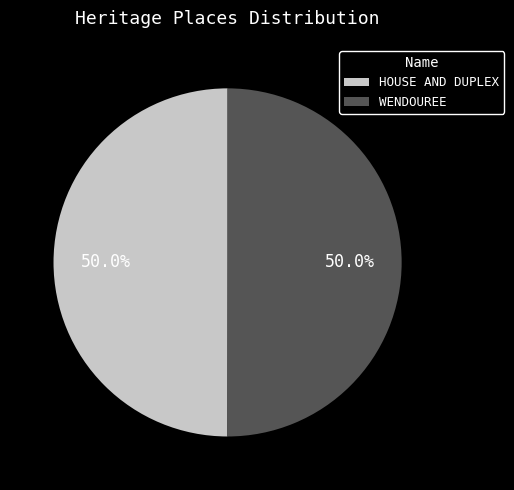

How many segments does this pie chart have?

2